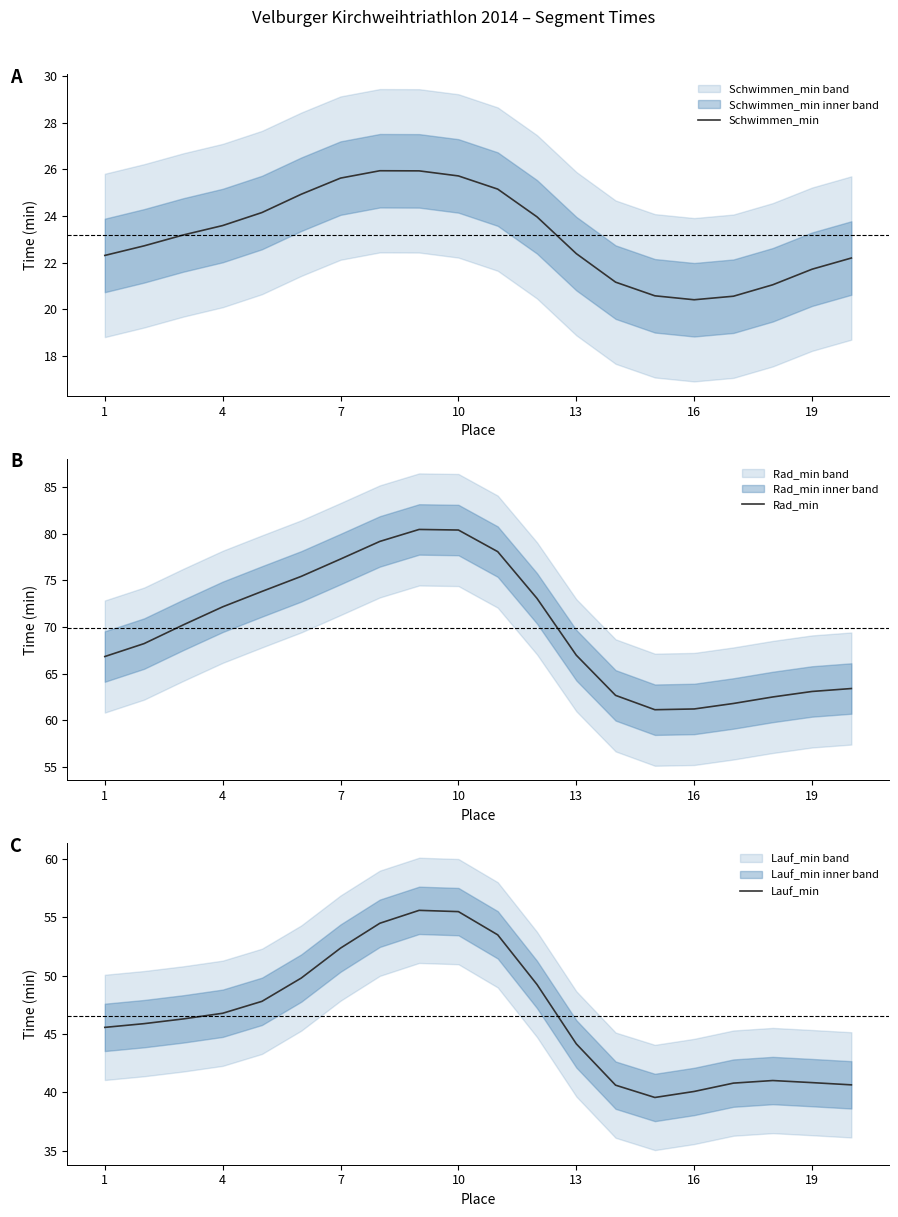

Does the chart have visible grid lines?

No